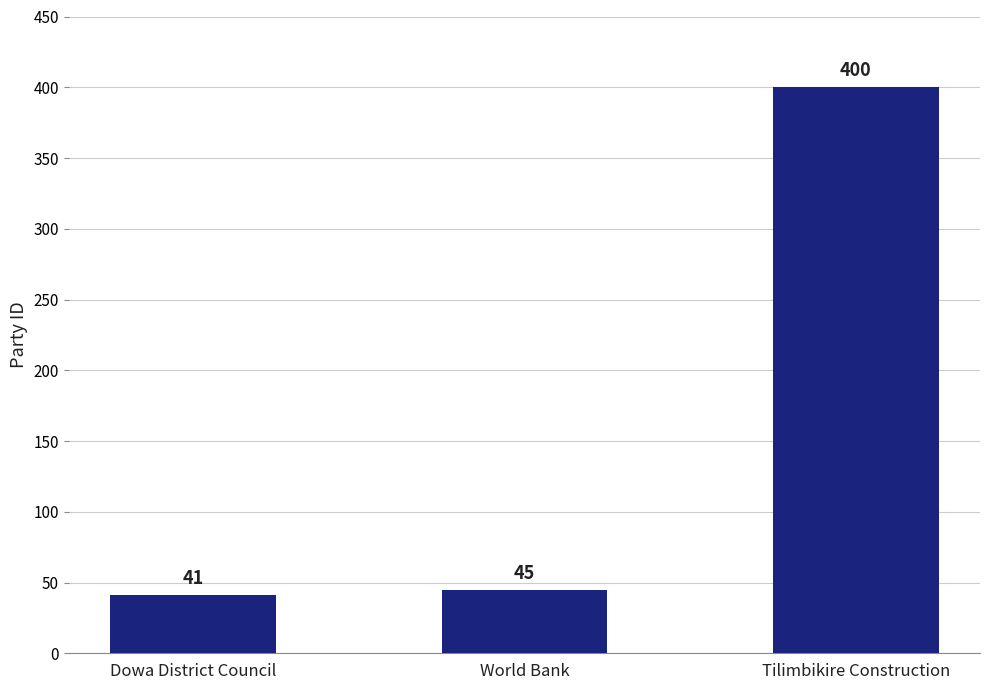

Which has a higher value, Tilimbikire Construction or World Bank?

Tilimbikire Construction